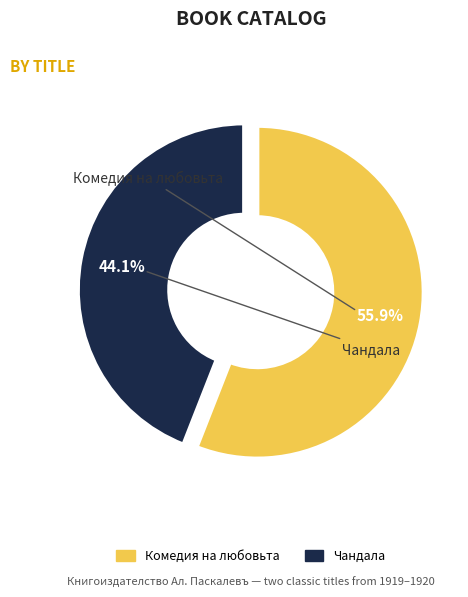

Is there any slice that represents more than half of the pie?

Yes